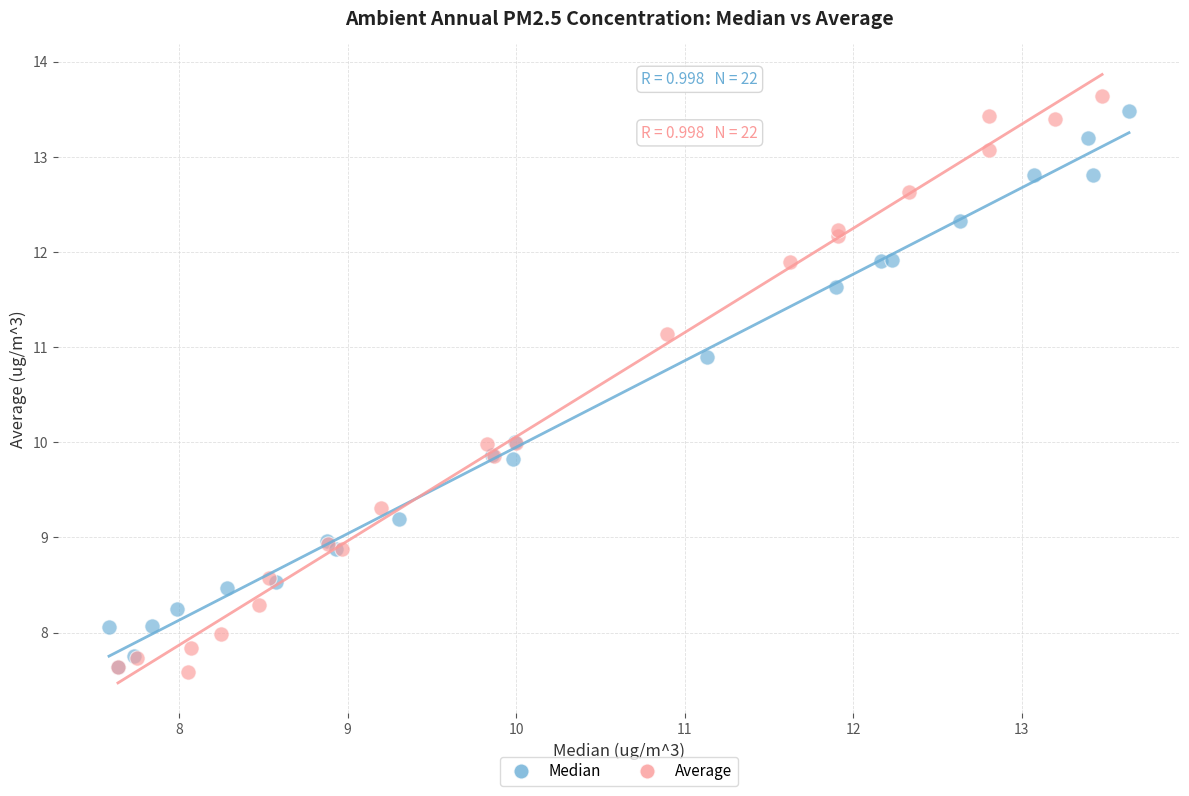

Which series has the largest Y range (max minus min)?

Average